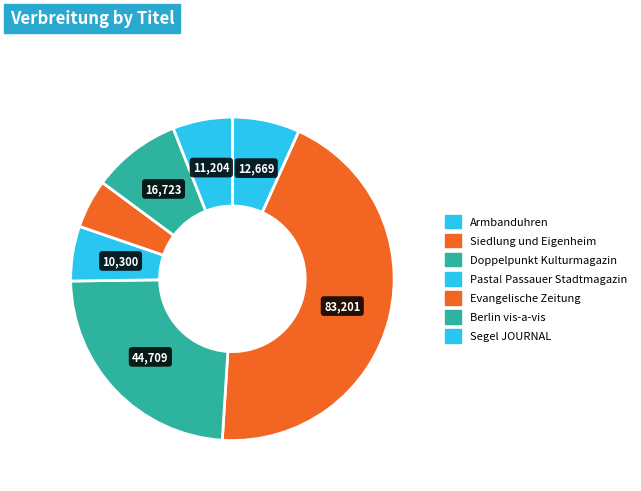

The Berlin vis-a-vis slice represents 9% of the pie. True or false?

True